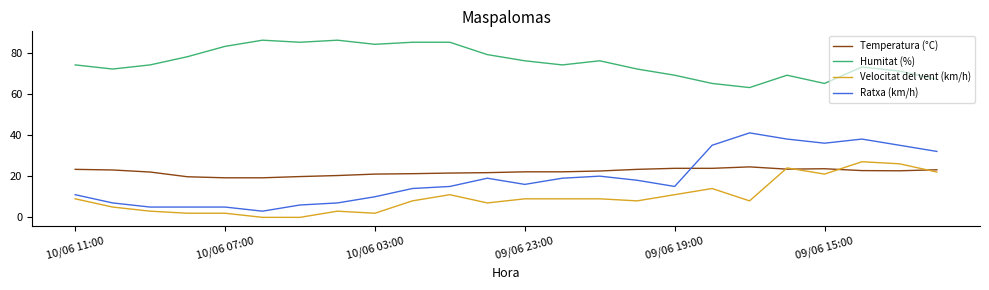

Which series has the largest total across all categories?

Humitat (%)